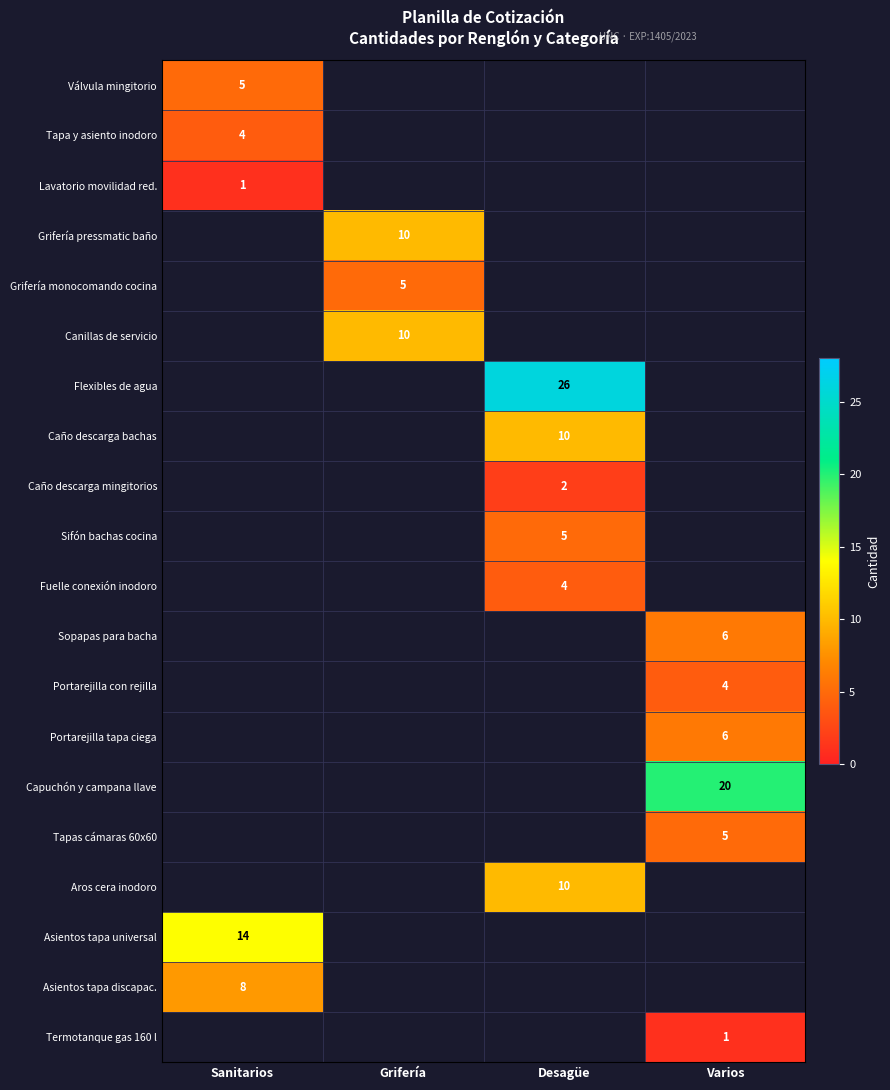

Between Grifería and Desagüe, which is larger?

Desagüe